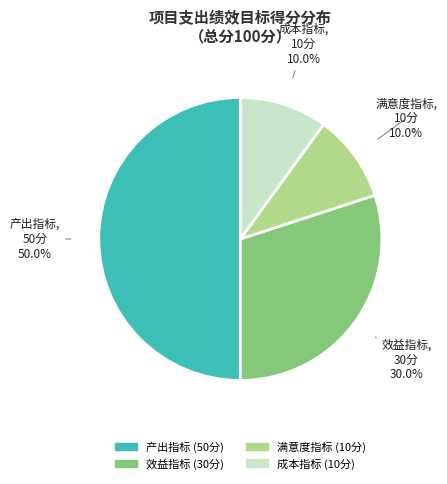

Combined, do 成本指标 and 产出指标 account for over 50%?

Yes